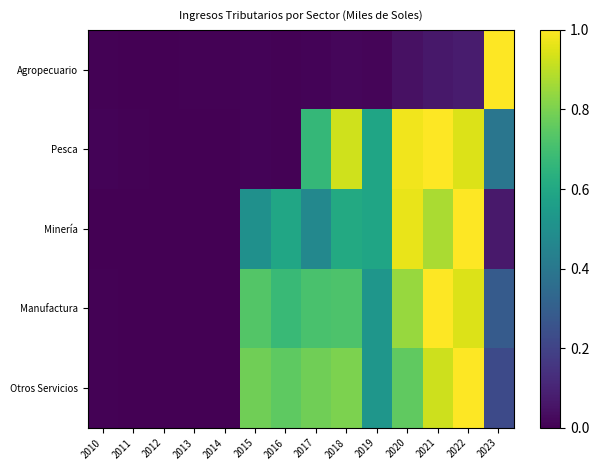

What is the maximum value shown in the chart?

1.0